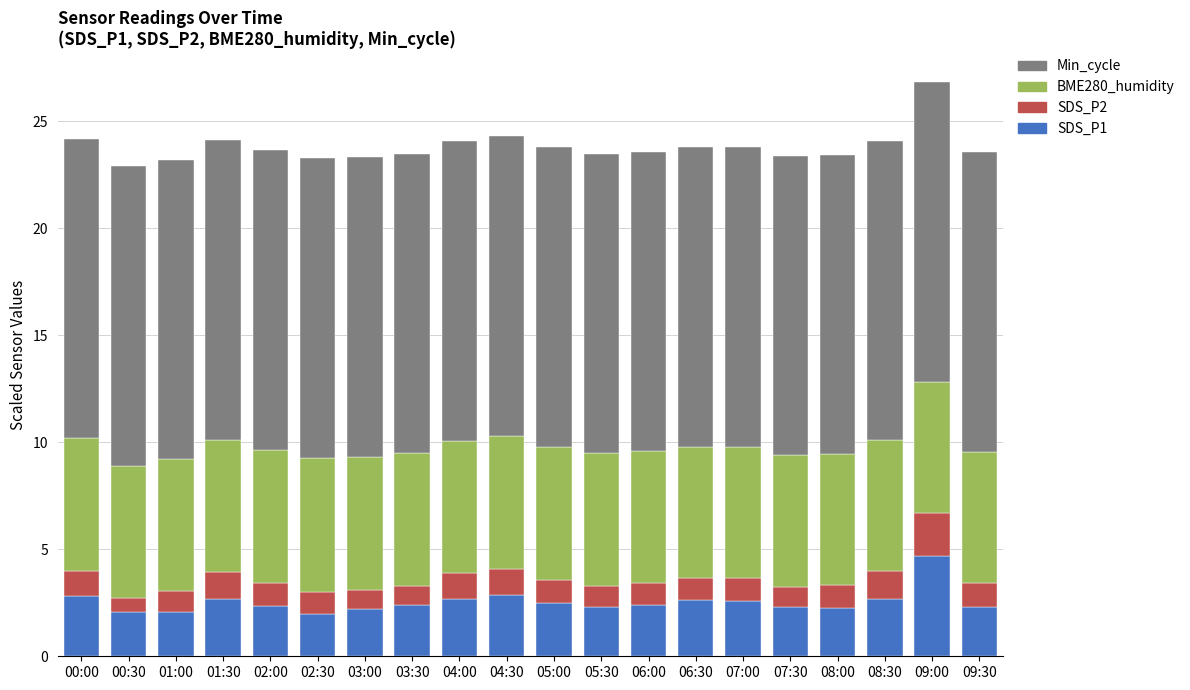

What is the difference between the maximum and second lowest values in the SDS_P1 series?

2.7